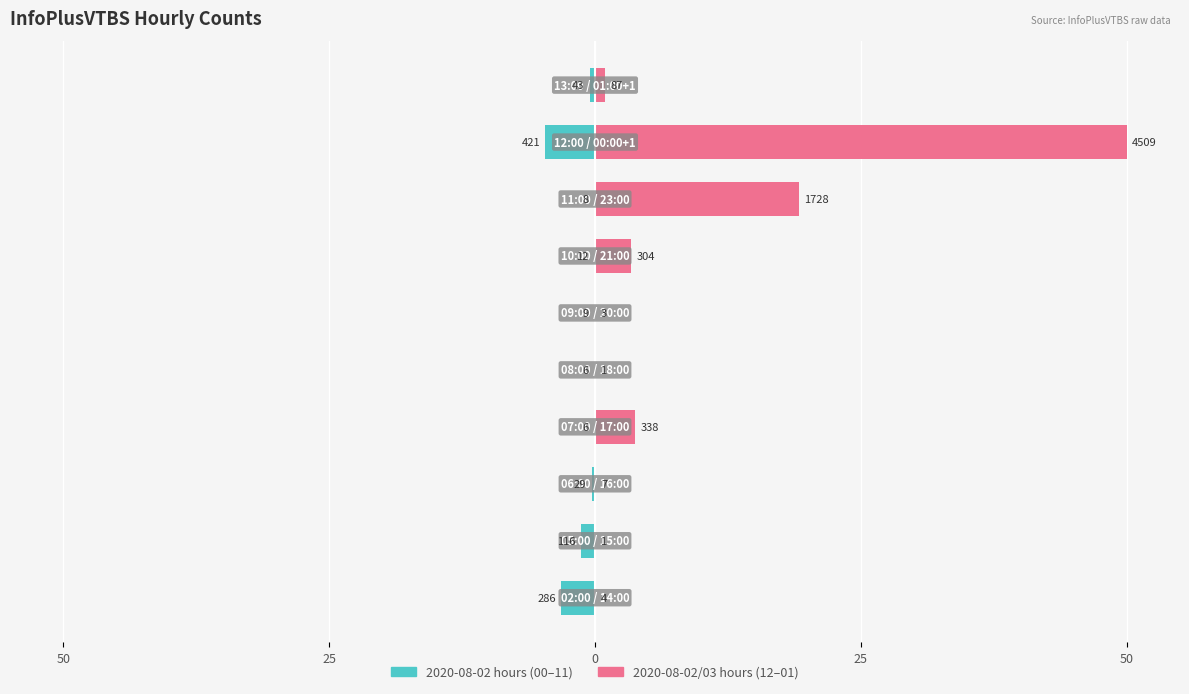

Reading right to left, transcribe all the data shown in this chart.

2020-08-02 (first half): -0.5	-4.7	-0.1	-0.1	-0.1	-0.1	-0.1	-0.3	-1.3	-3.2
2020-08-02/03 (second half): 1.0	50.0	19.2	3.4	0.0	0.0	3.7	0.1	0.0	0.0